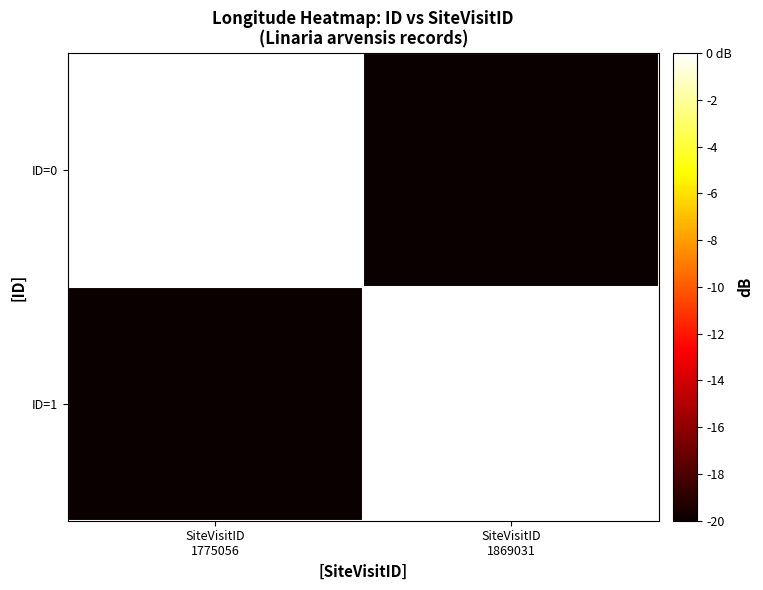

List the series in order of their peak value, highest first.

ID=1, ID=0